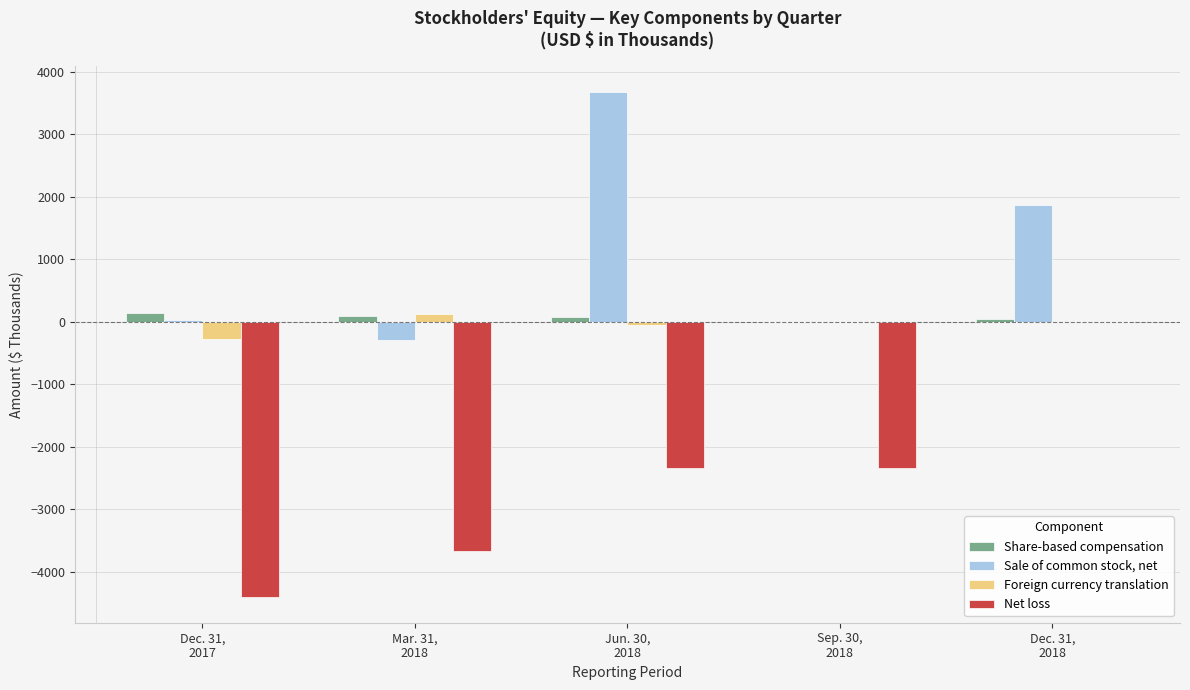

Rank the categories by Share-based compensation value from lowest to highest.

Sep. 30,
2018, Dec. 31,
2018, Jun. 30,
2018, Mar. 31,
2018, Dec. 31,
2017